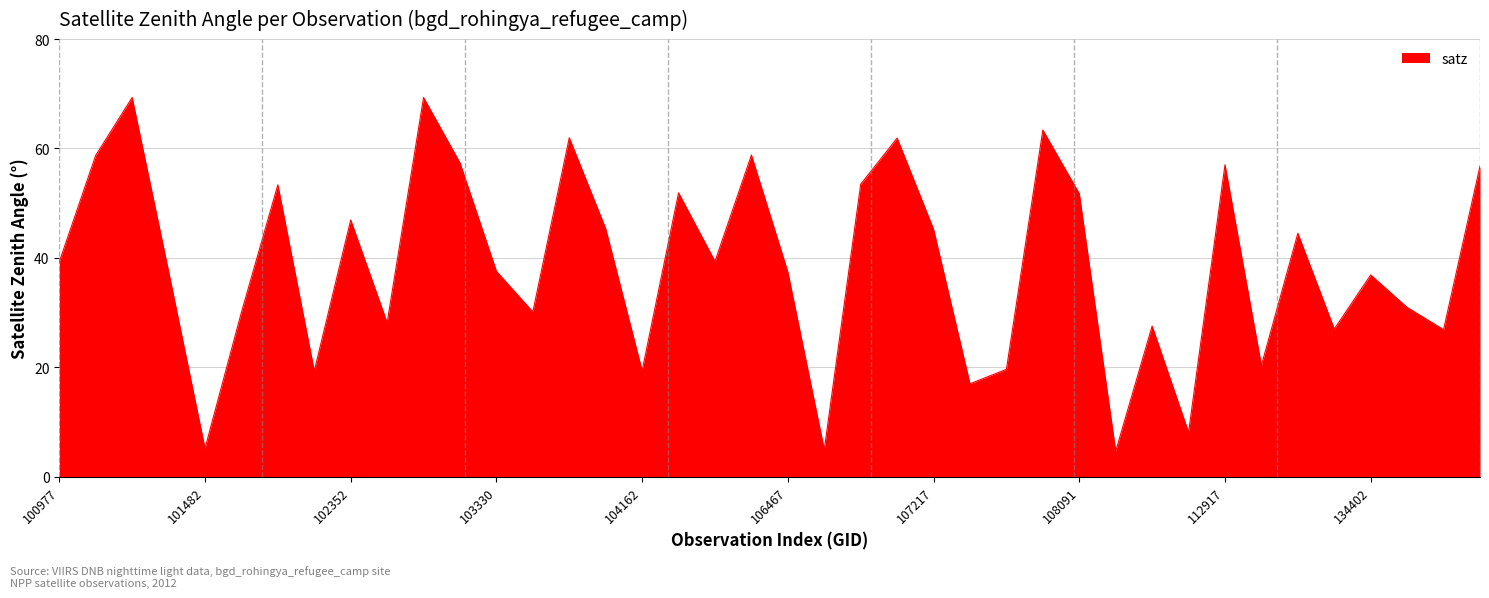

What is the maximum value shown in the chart?

69.3